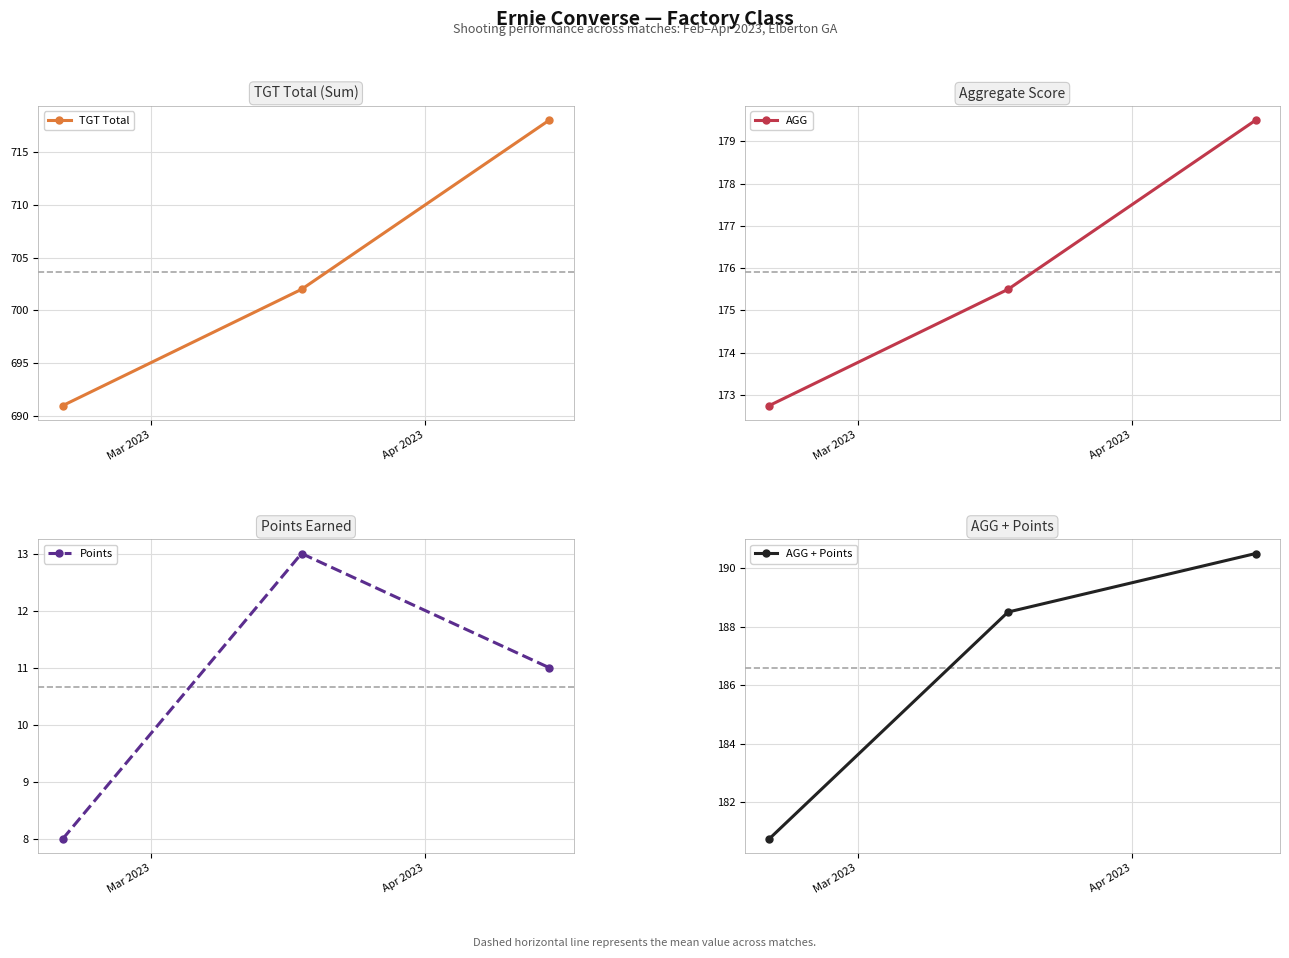

Is this an area chart (filled region under the line)?

No